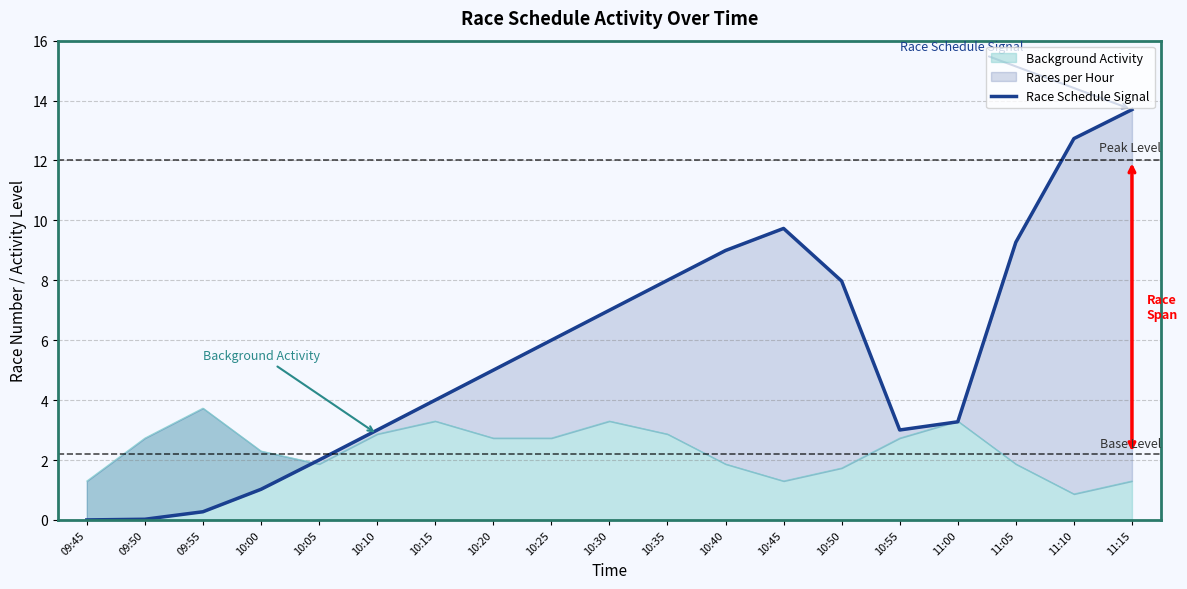

How many interior local valleys (lower than both neighbors) does the data have?

1